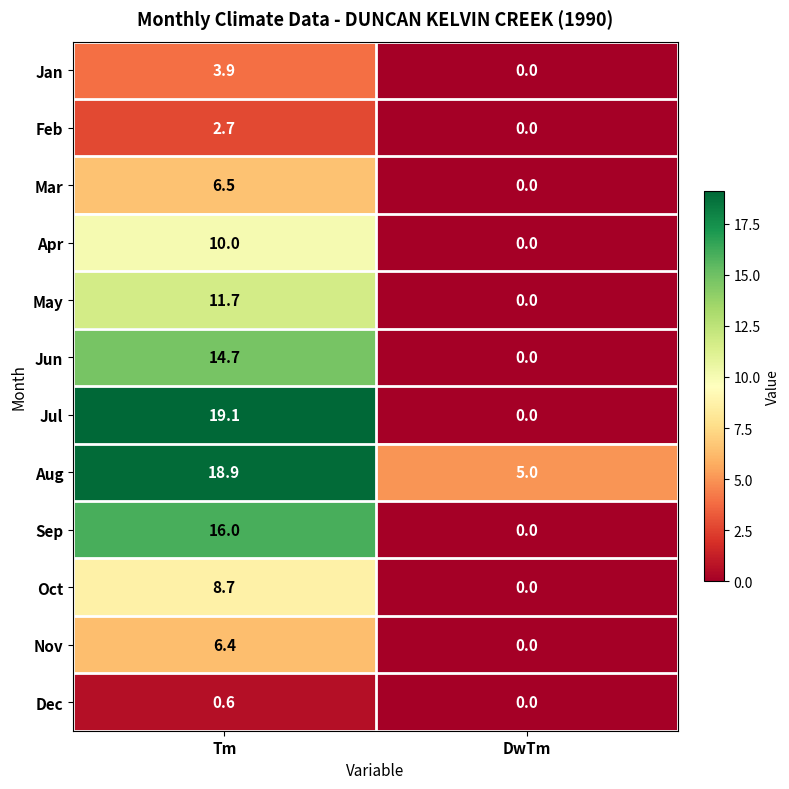

Where does the Mar series first go above 6?

Tm